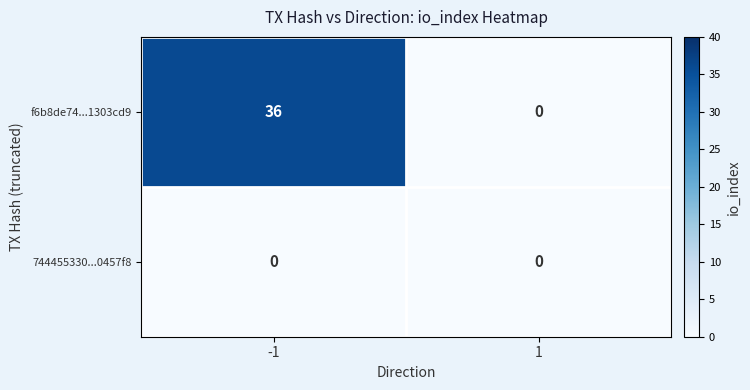

The value of 744455330...0457f8 at 1 is 0. True or false?

True